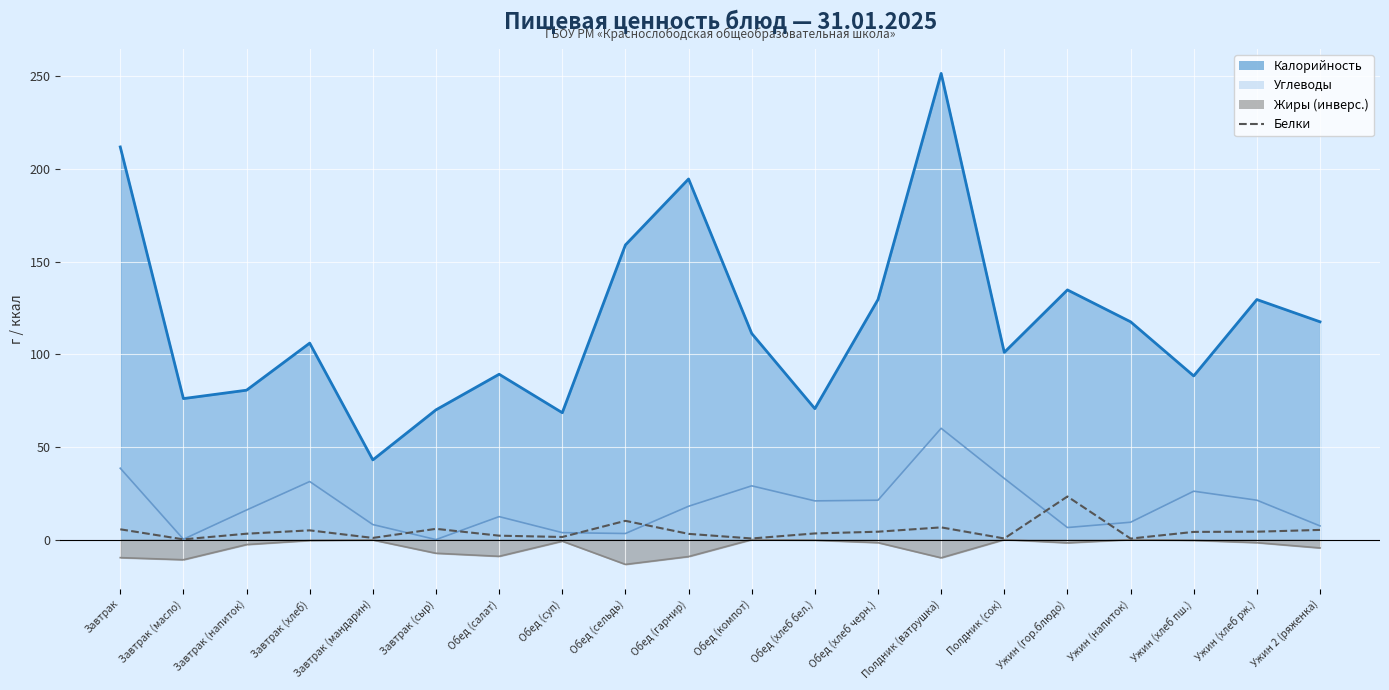

Which has a higher value, Ужин (напиток) or Полдник (сок)?

Полдник (сок)